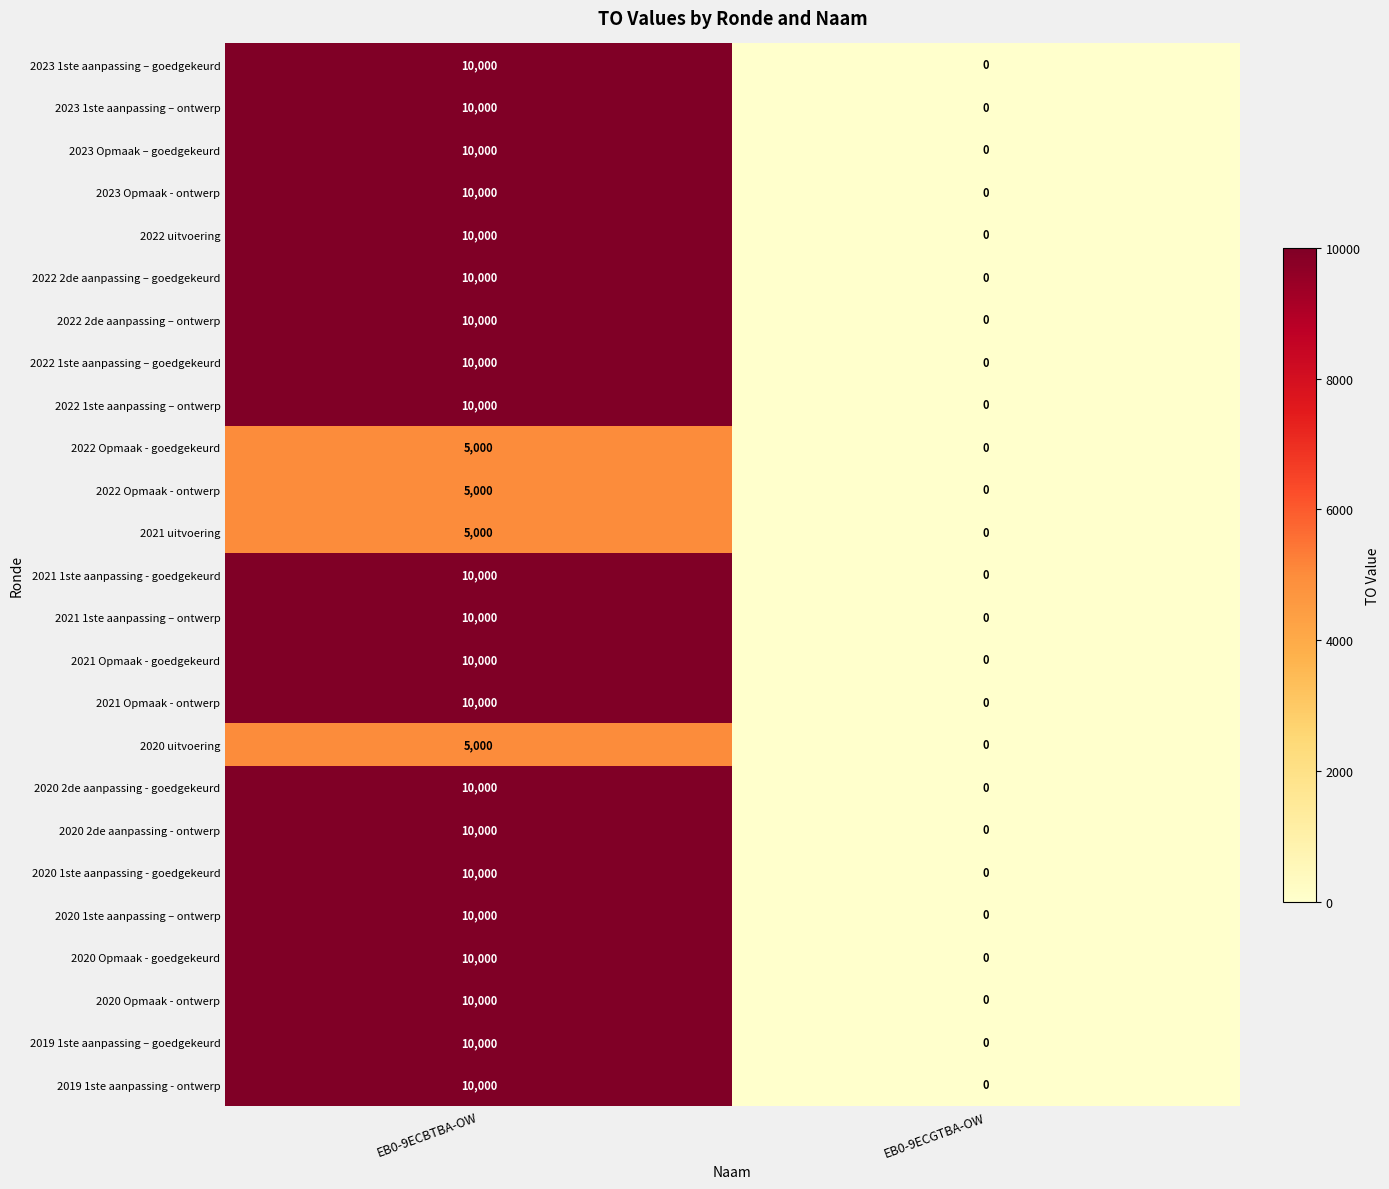

How many positive values does the 2022 1ste aanpassing – goedgekeurd series have?

1